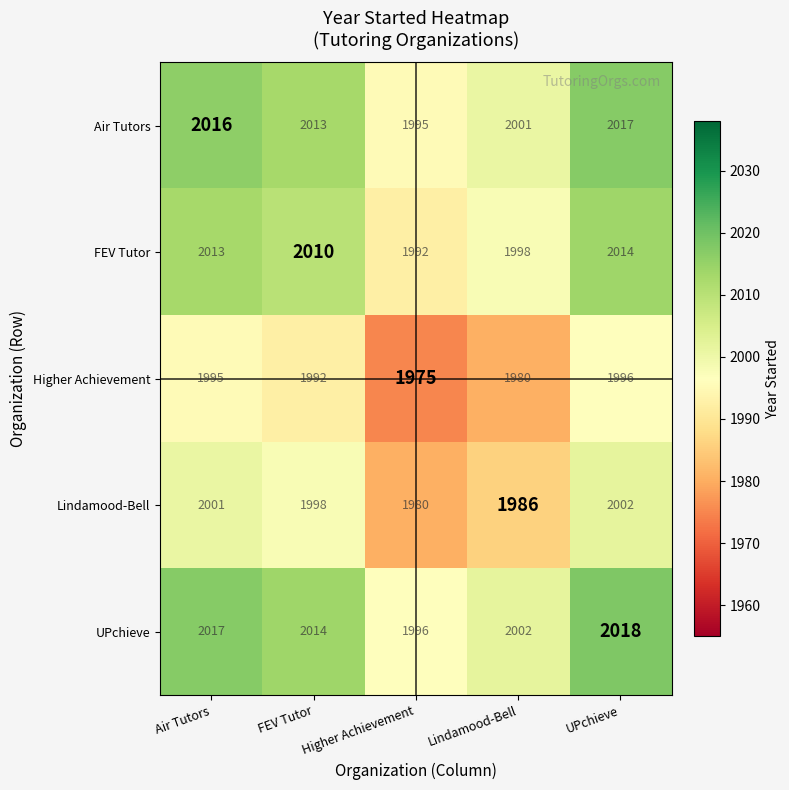

True or false: FEV Tutor has a value of 1158 at Lindamood-Bell.

False